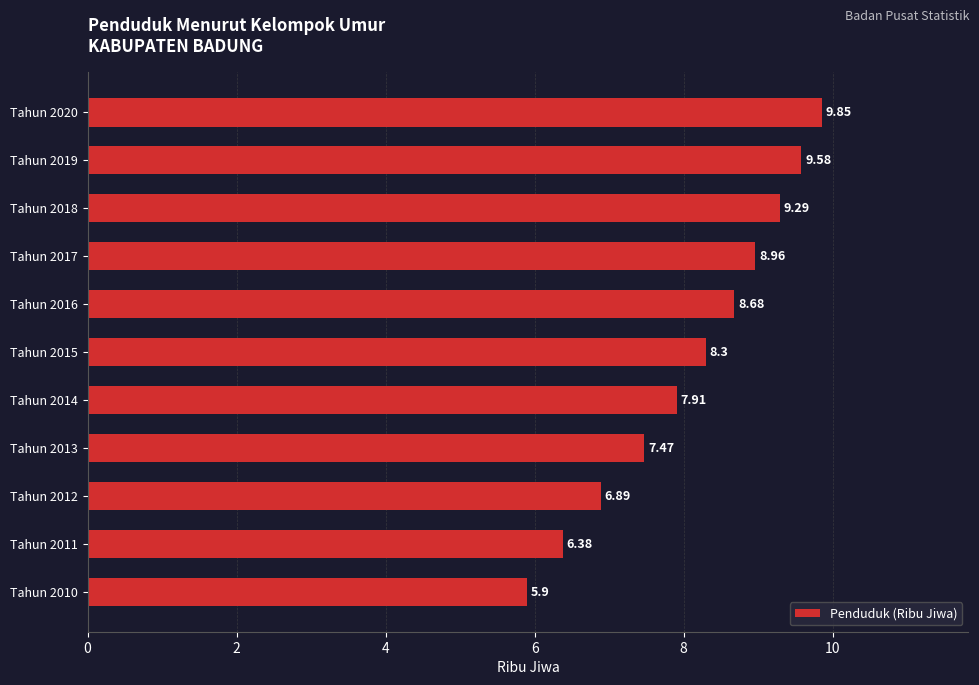

What is the difference between the maximum and second lowest values?

3.5